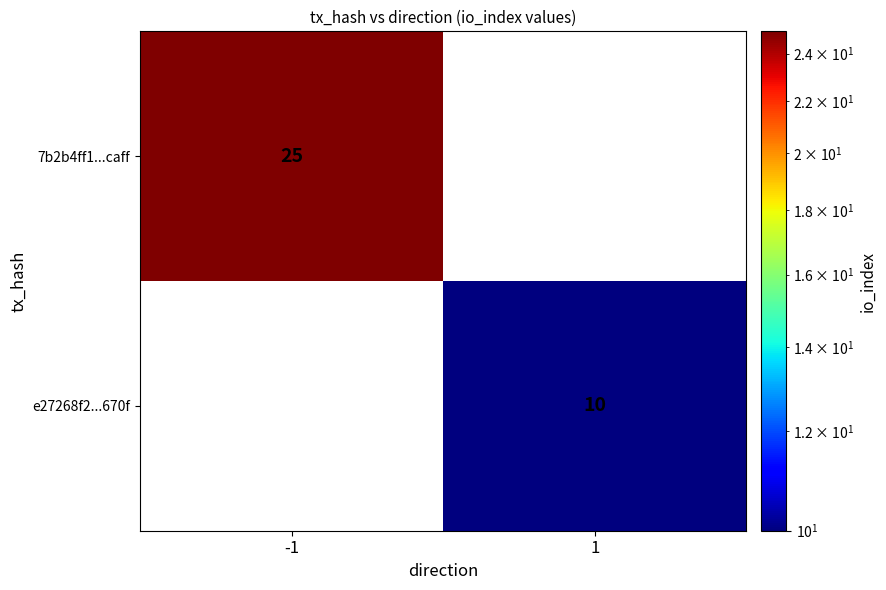

The value of e27268f2...670f at 1 is 5. True or false?

False